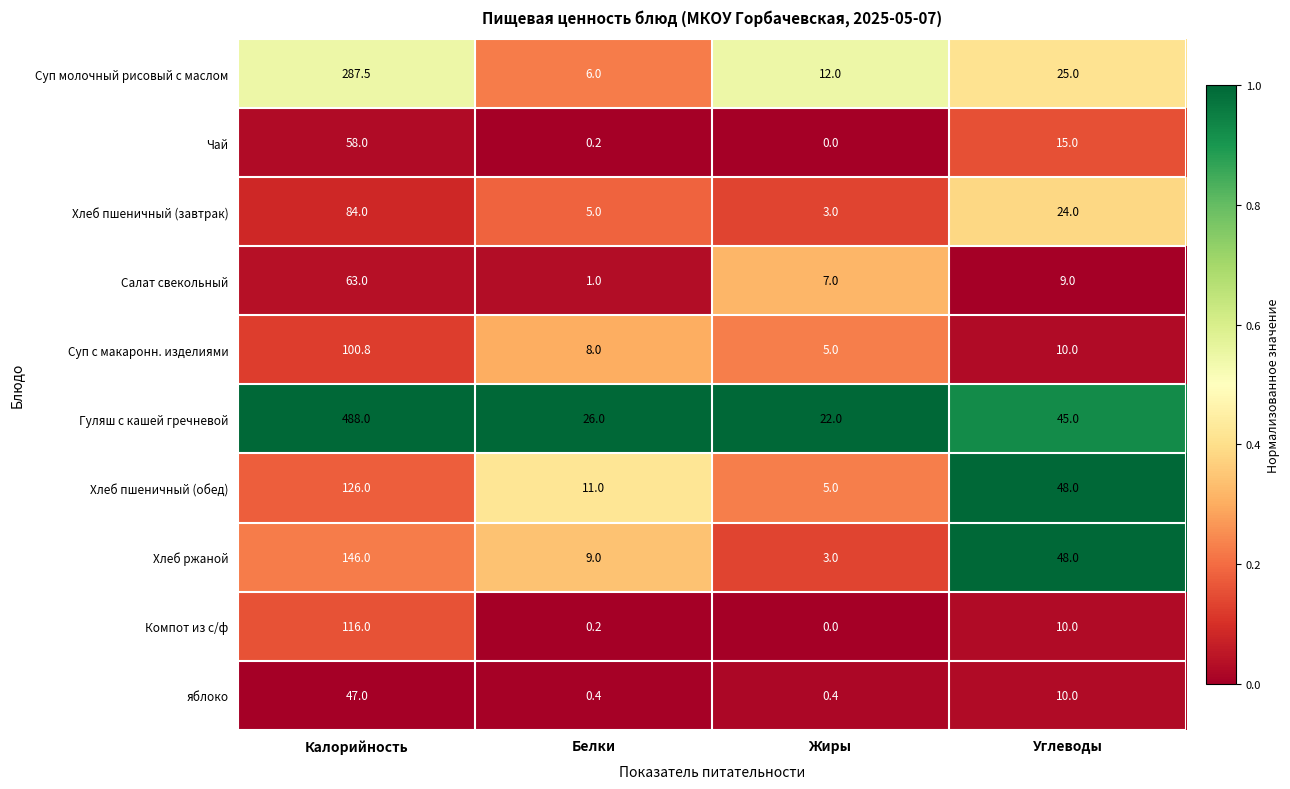

Which series has the largest range (max minus min)?

Гуляш с кашей гречневой